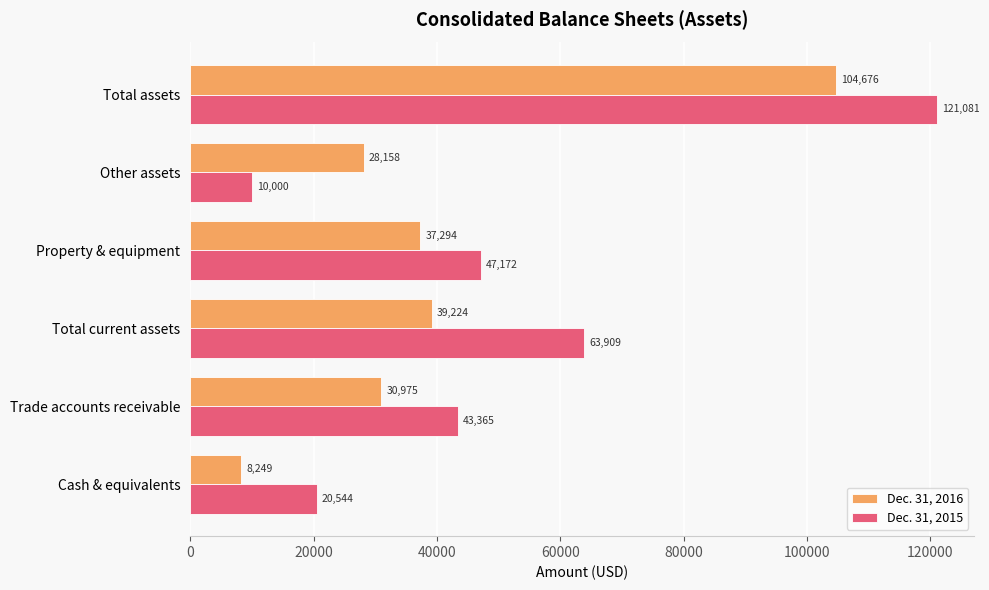

At how many categories does at least one series exceed 62591?

2